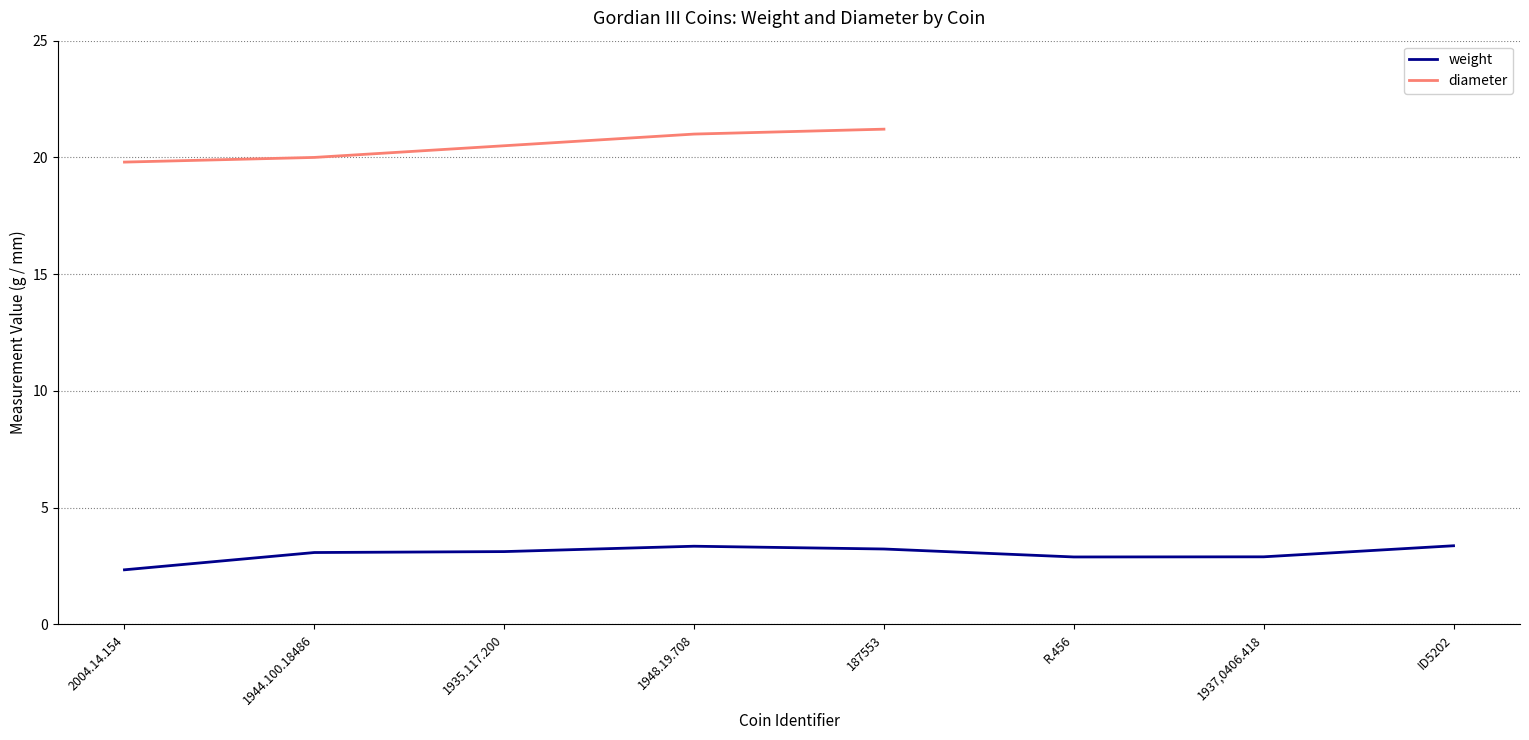

Rank the series by their maximum value, from highest to lowest.

diameter, weight